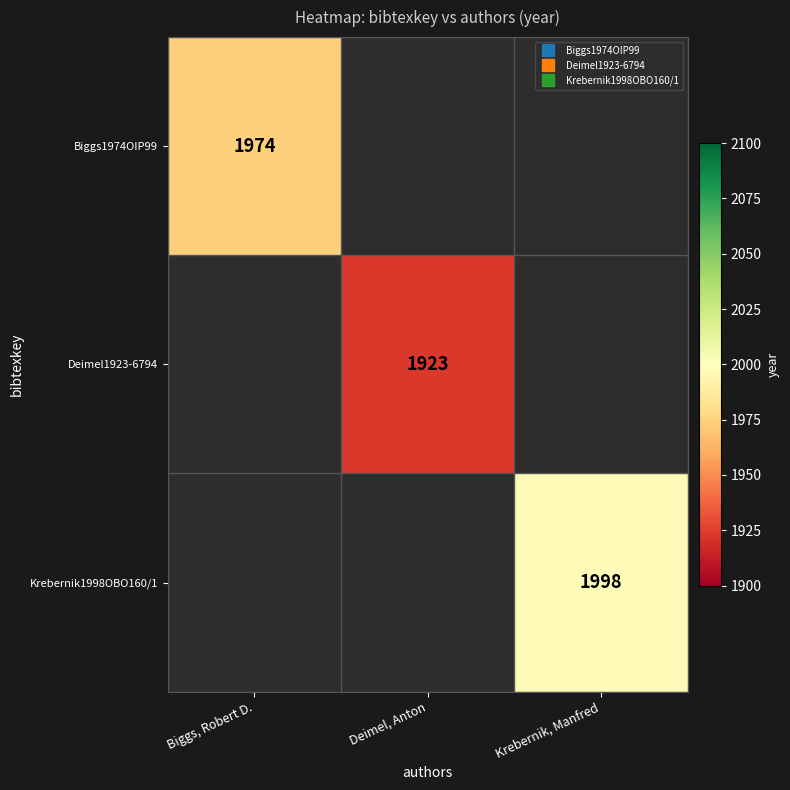

Rank the categories by Krebernik1998OBO160/1 value from highest to lowest.

Biggs, Robert D., Deimel, Anton, Krebernik, Manfred